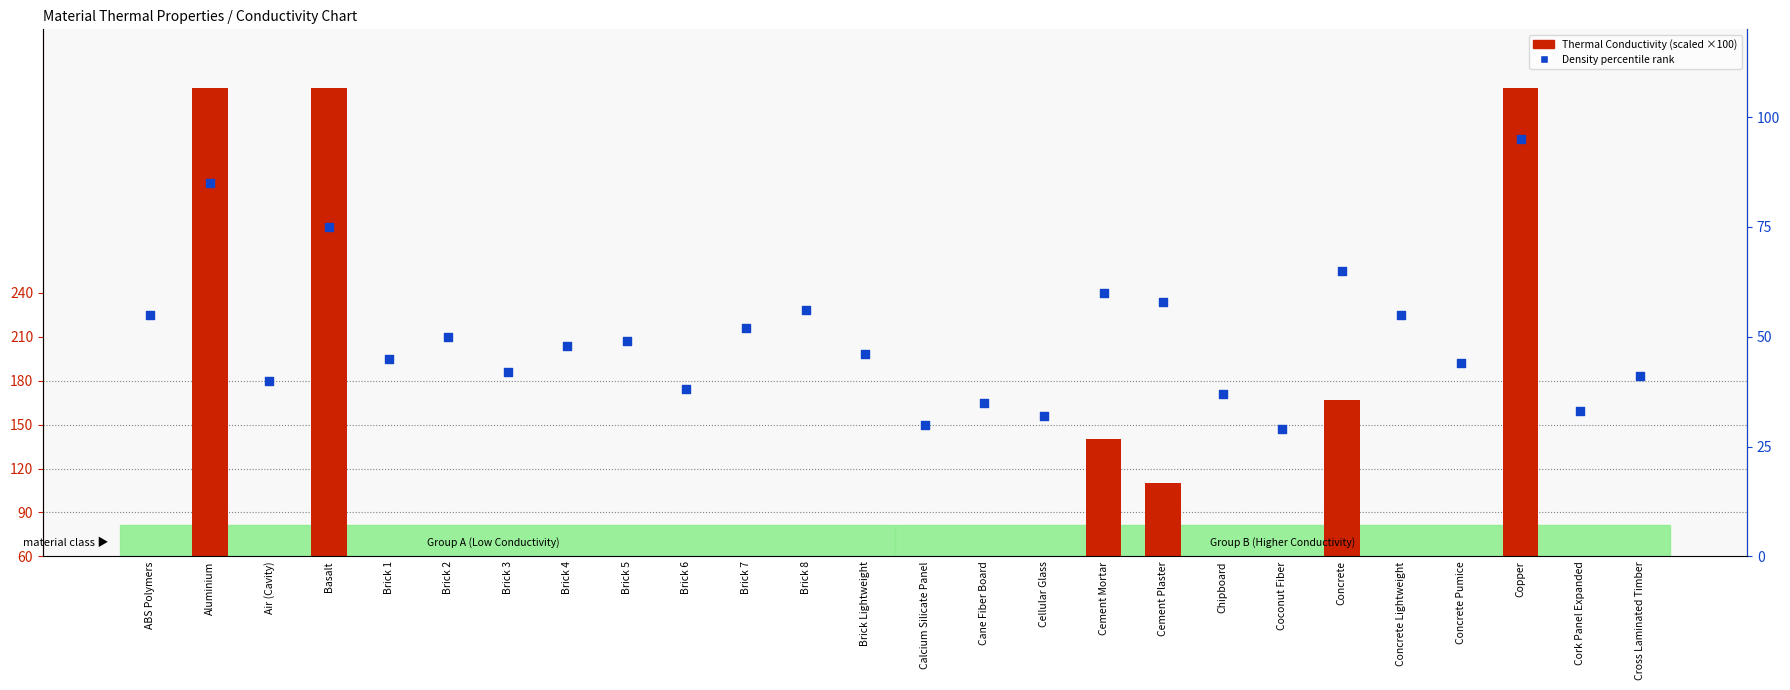

At how many categories does at least one series exceed 200?

3